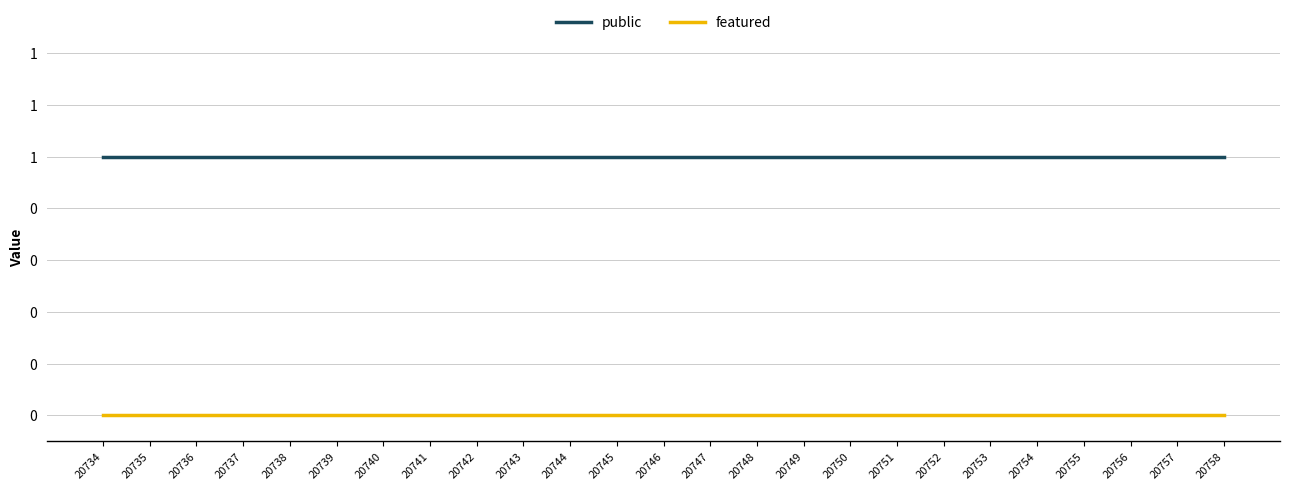

True or false: public and featured cross at least once.

False